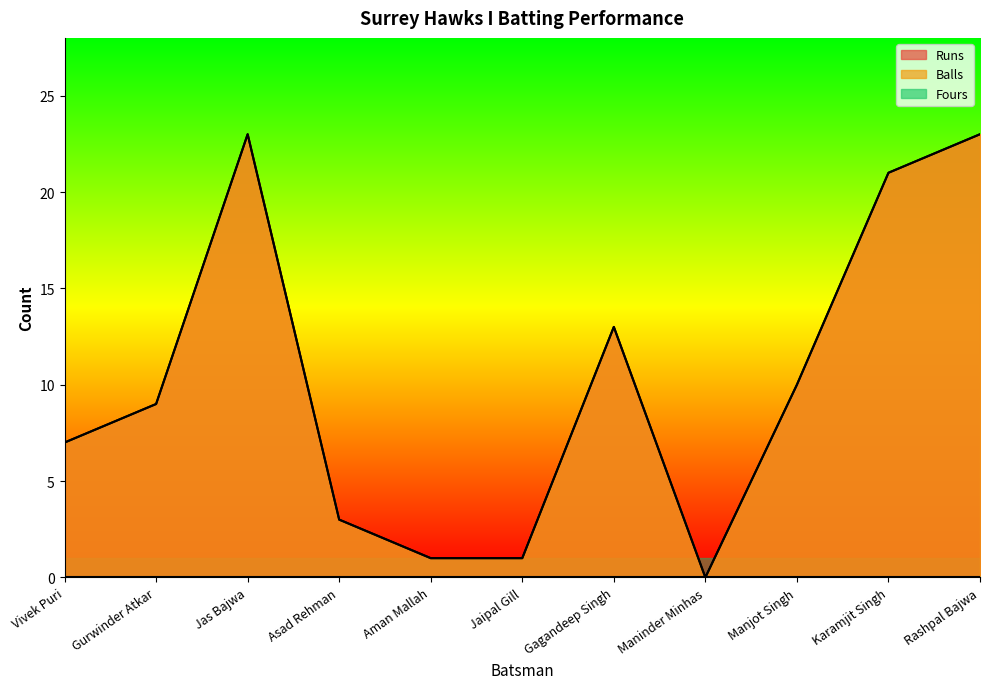

What is the value of the Runs point at the 4th from the left?

3